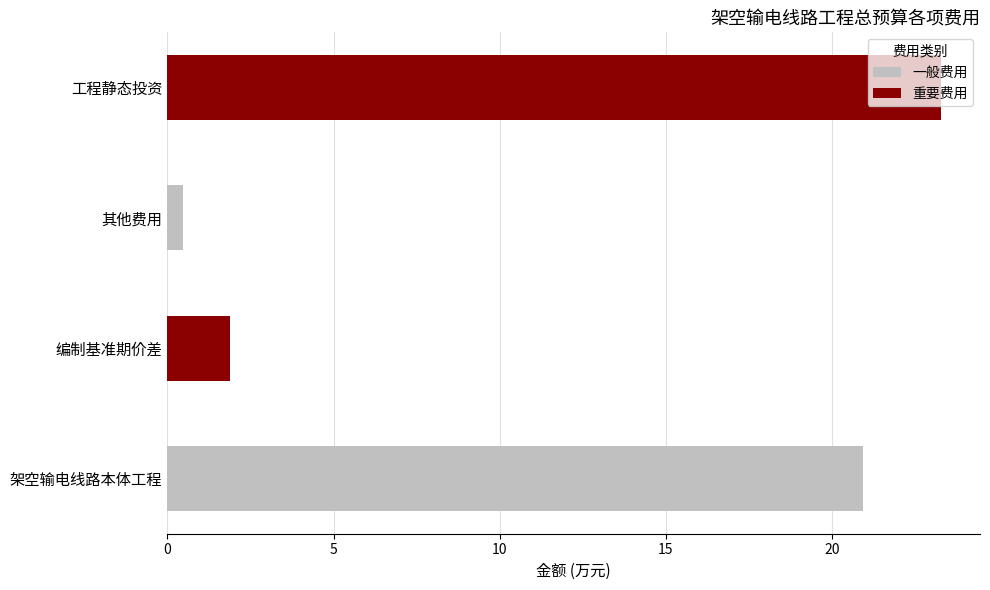

Rank the categories by value from highest to lowest.

工程静态投资, 架空输电线路本体工程, 编制基准期价差, 其他费用